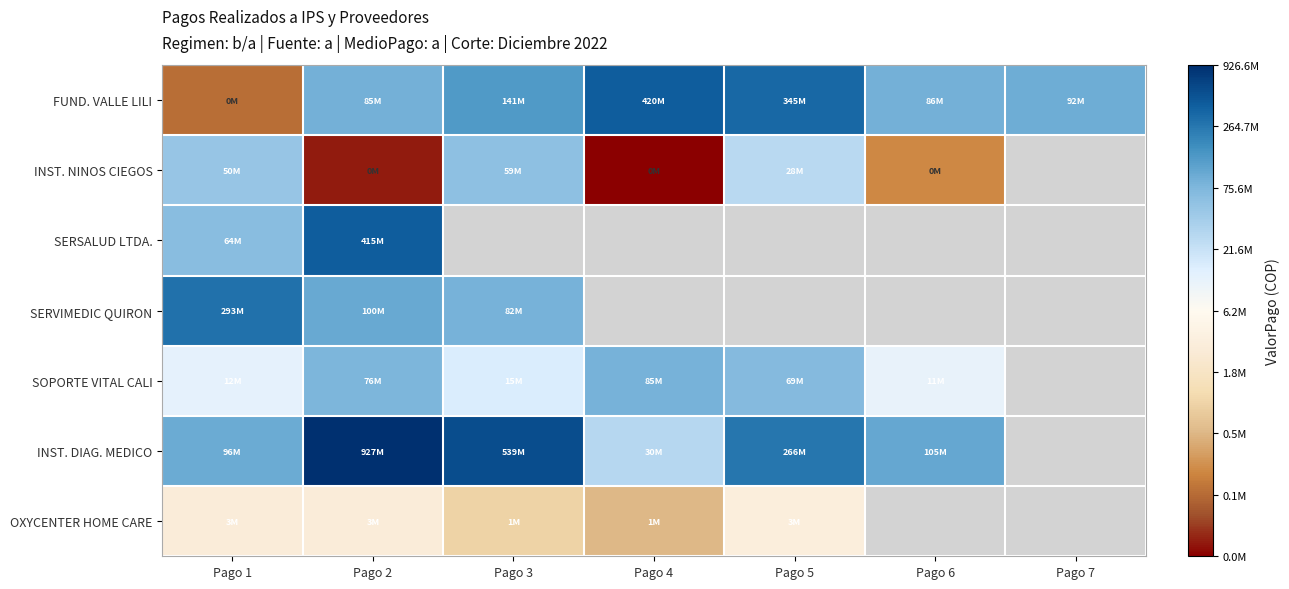

Which has a higher value, Pago 3 or Pago 2?

Pago 3